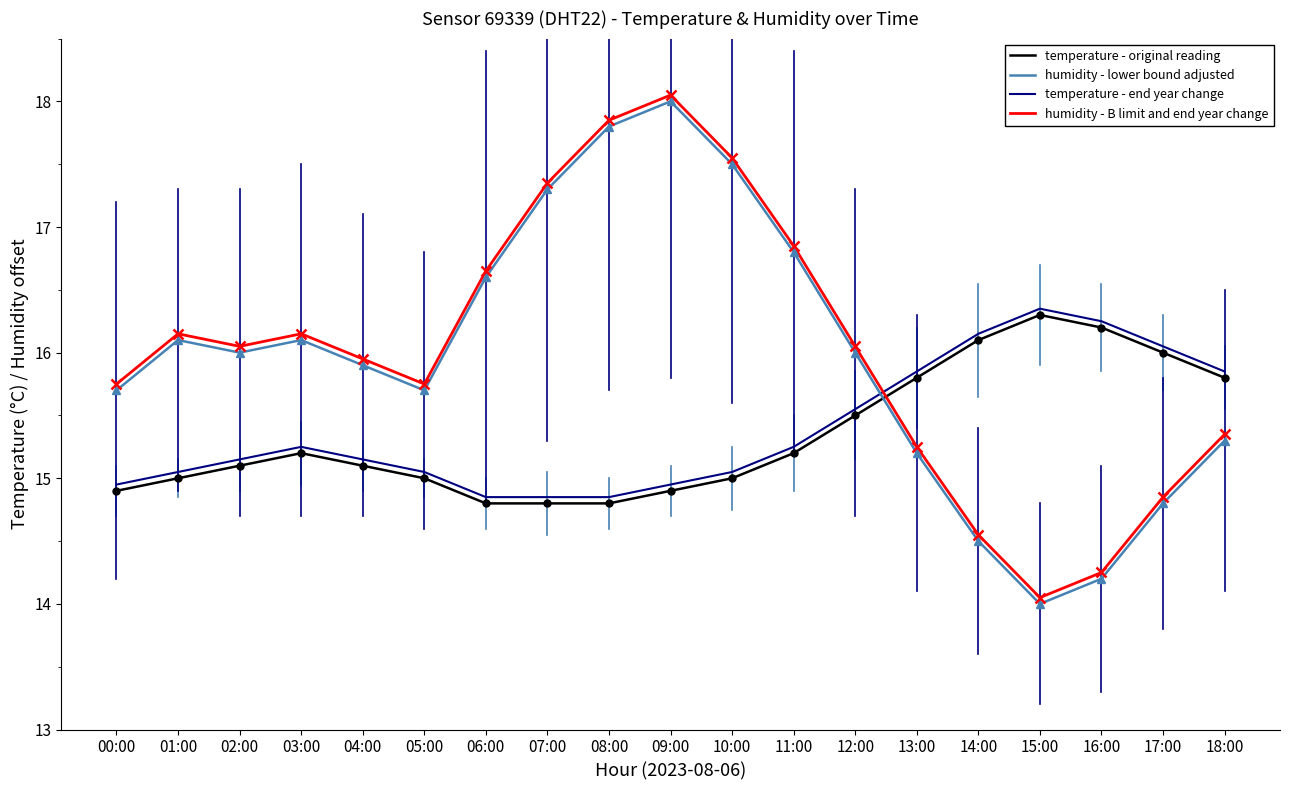

At 09:00, list the series in order from smallest to largest.

temperature - original reading, temperature - end year change, humidity - lower bound adjusted, humidity - B limit and end year change